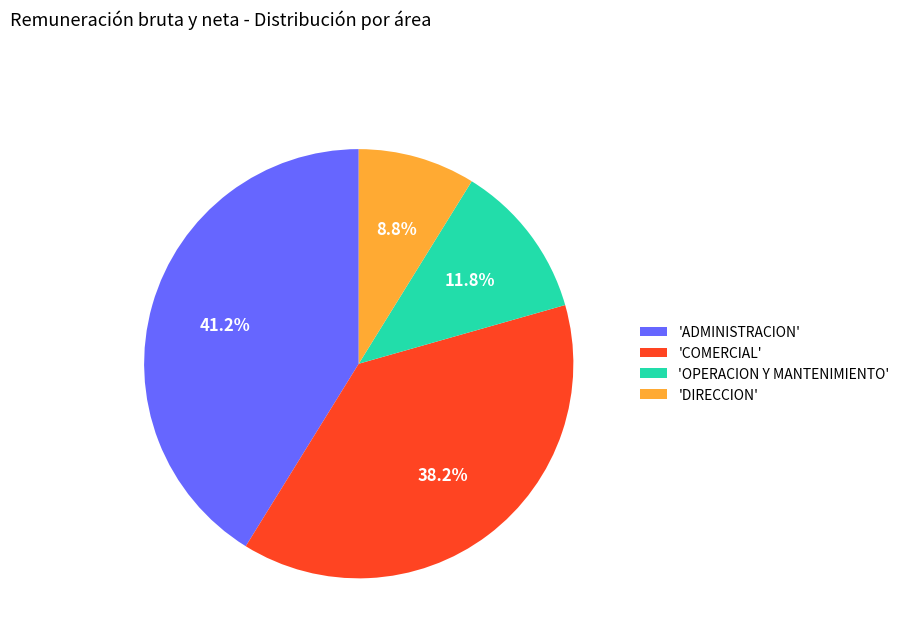

Approximately how many times larger is the value at 'COMERCIAL' compared to 'DIRECCION'?

4.3